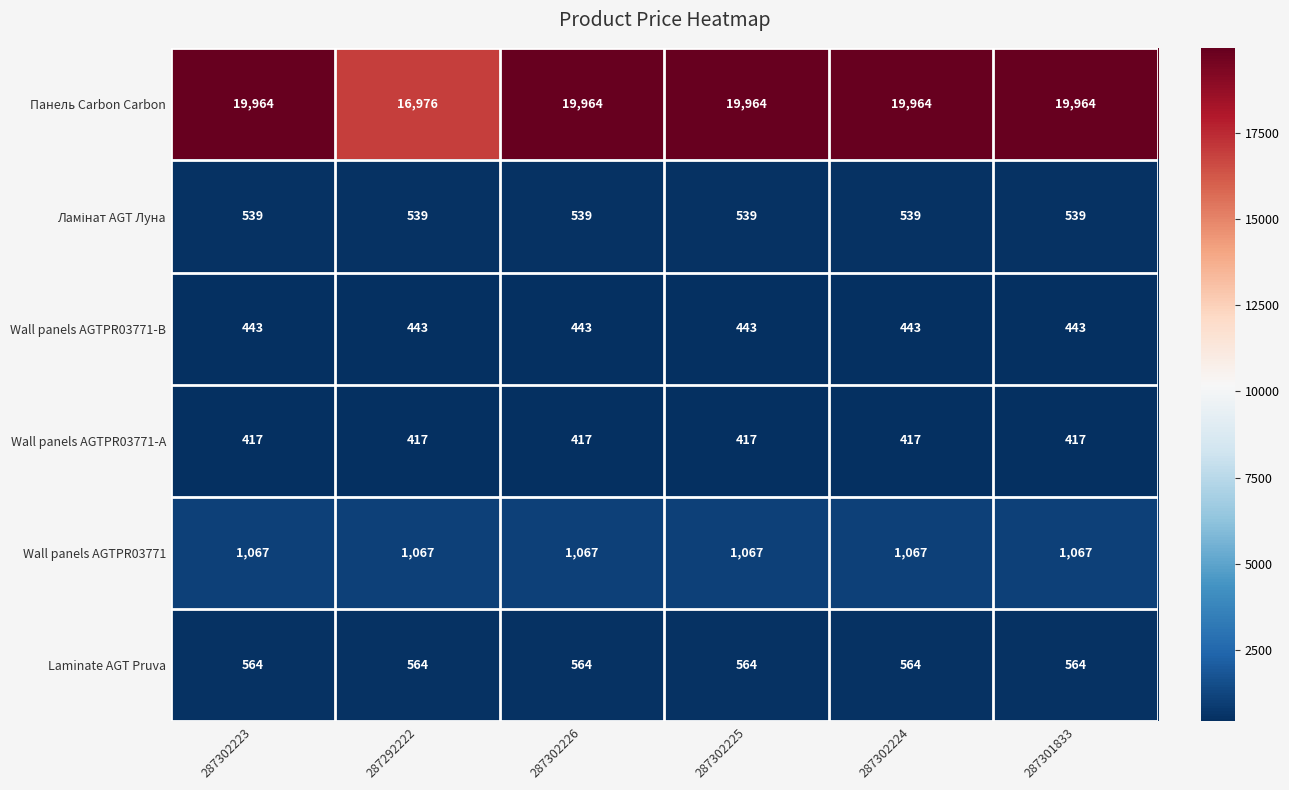

What is the sum of all Wall panels AGTPR03771-B values?

2658